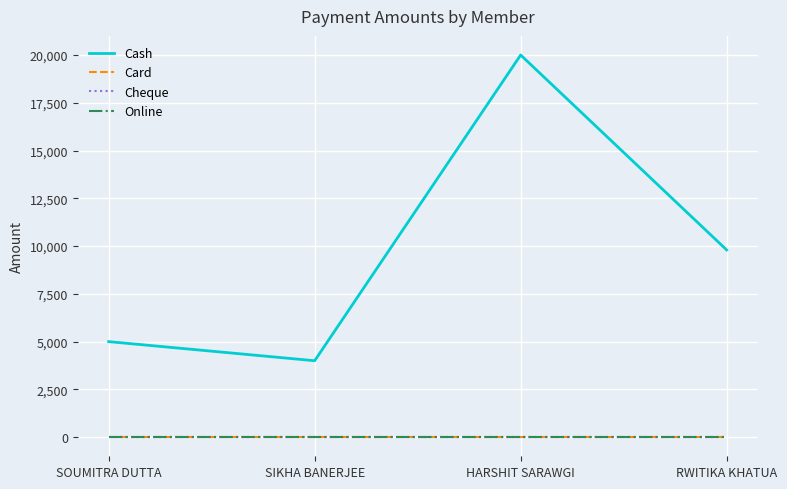

Reading left to right, list all the values displayed in this chart.

Cash: 5000	4000	20000	9799
Card: 0	0	0	0
Cheque: 0	0	0	0
Online: 0	0	0	0